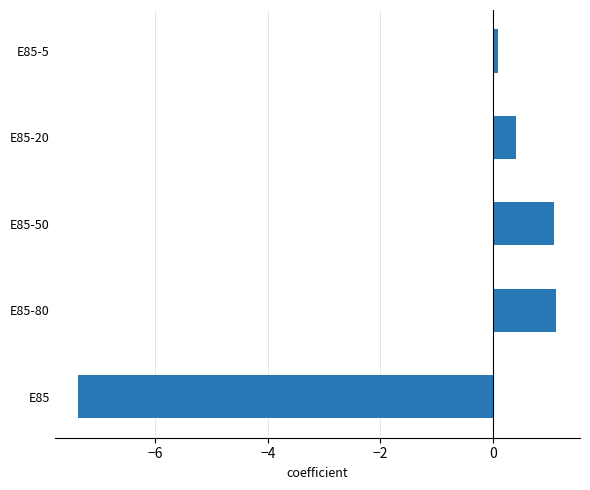

Does the chart contain any negative values?

Yes